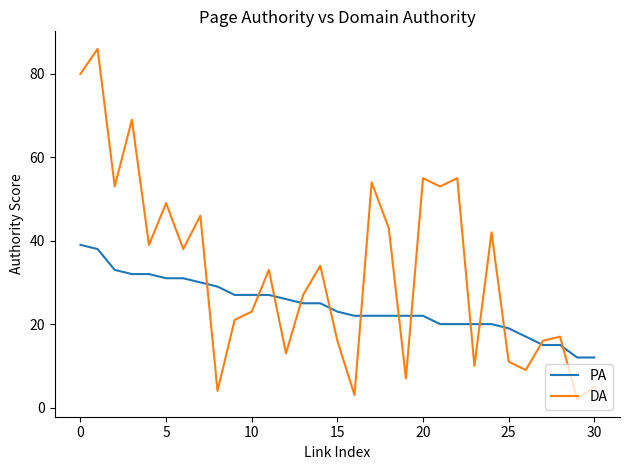

Reading right to left, transcribe all the data shown in this chart.

PA: 12	12	15	15	17	19	20	20	20	20	22	22	22	22	22	23	25	25	26	27	27	27	29	30	31	31	32	32	33	38	39
DA: 5	2	17	16	9	11	42	10	55	53	55	7	43	54	3	16	34	27	13	33	23	21	4	46	38	49	39	69	53	86	80